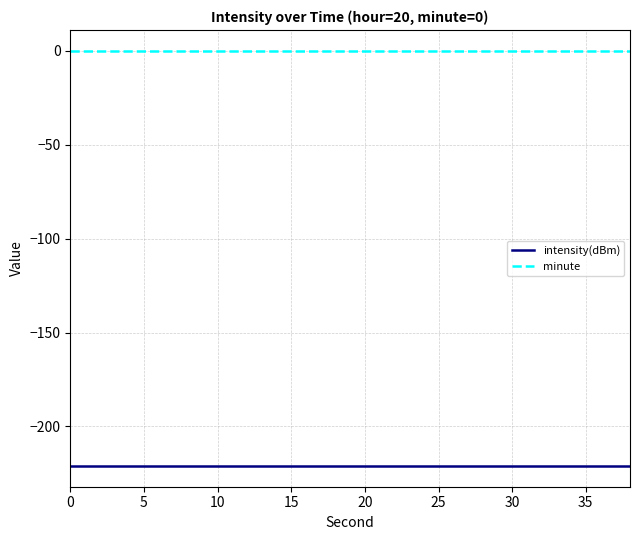

Which series has the largest total across all categories?

minute